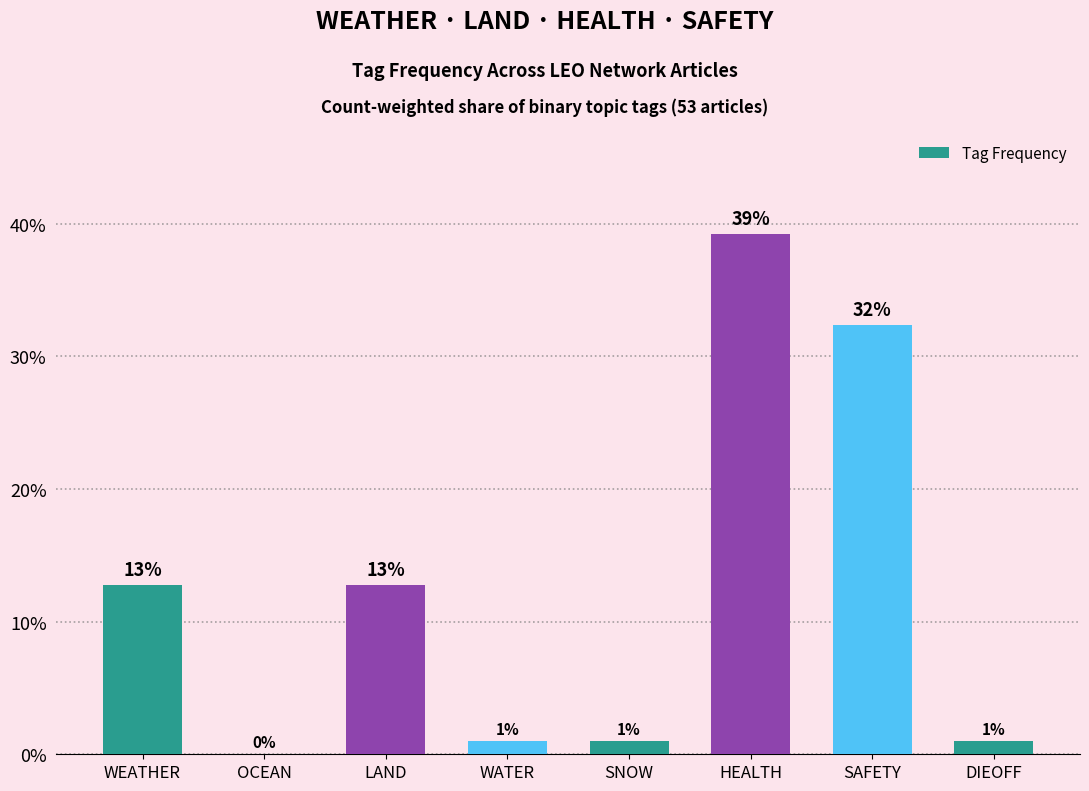

What is the sum of all values?

100.0